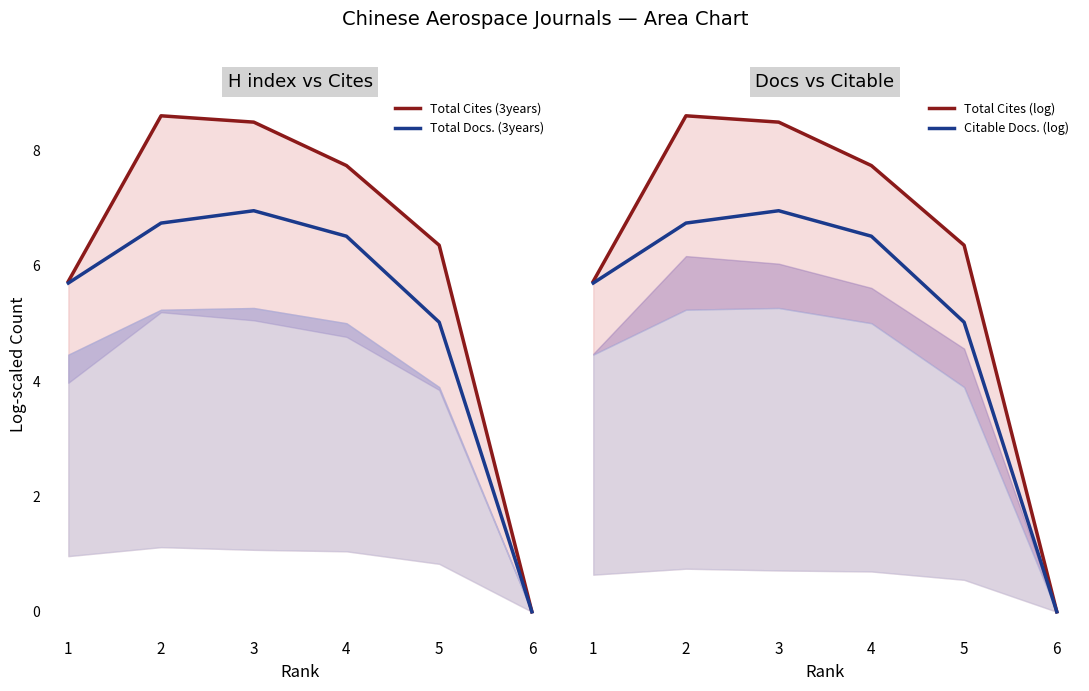

Does the chart display data point markers on the line(s)?

No